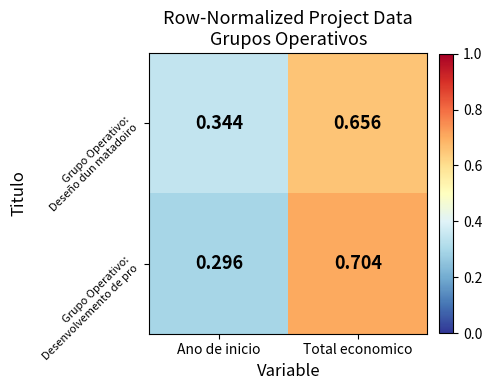

Which label corresponds to the smallest value in the chart?

Ano de inicio